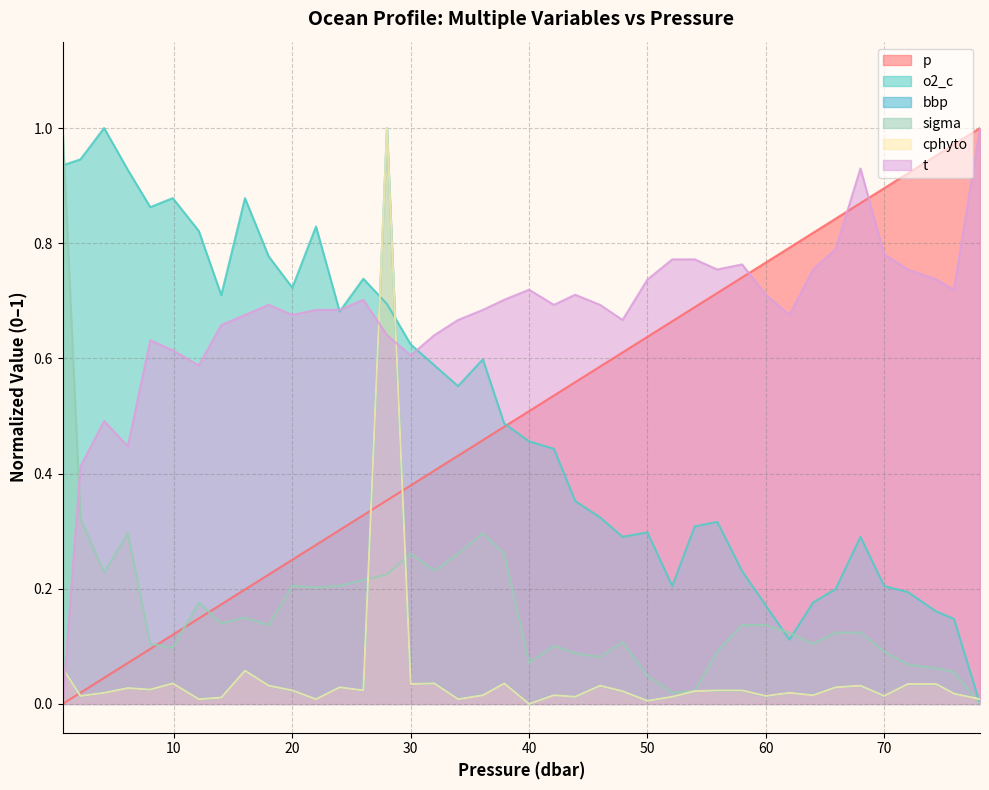

Rank the categories by p value from highest to lowest.

78.1, 75.9, 74.4, 72.0, 70.0, 68.0, 65.9, 64.0, 62.0, 60.0, 58.0, 55.9, 54.0, 52.1, 50.0, 47.9, 46.0, 43.9, 42.1, 40.0, 37.9, 36.1, 34.0, 32.0, 30.0, 28.0, 26.0, 24.0, 22.0, 20.0, 18.0, 16.0, 14.0, 12.1, 9.9, 8.0, 6.1, 4.1, 2.1, 0.6